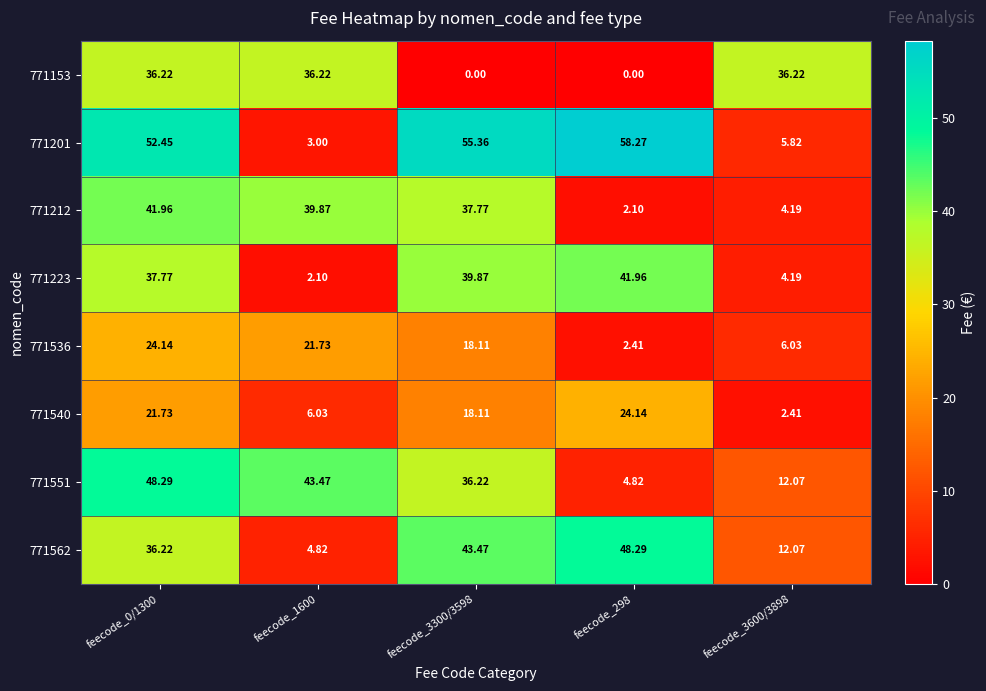

Is the value of 771201 at feecode_3600/3898 greater than the value of 771223 at feecode_298?

No